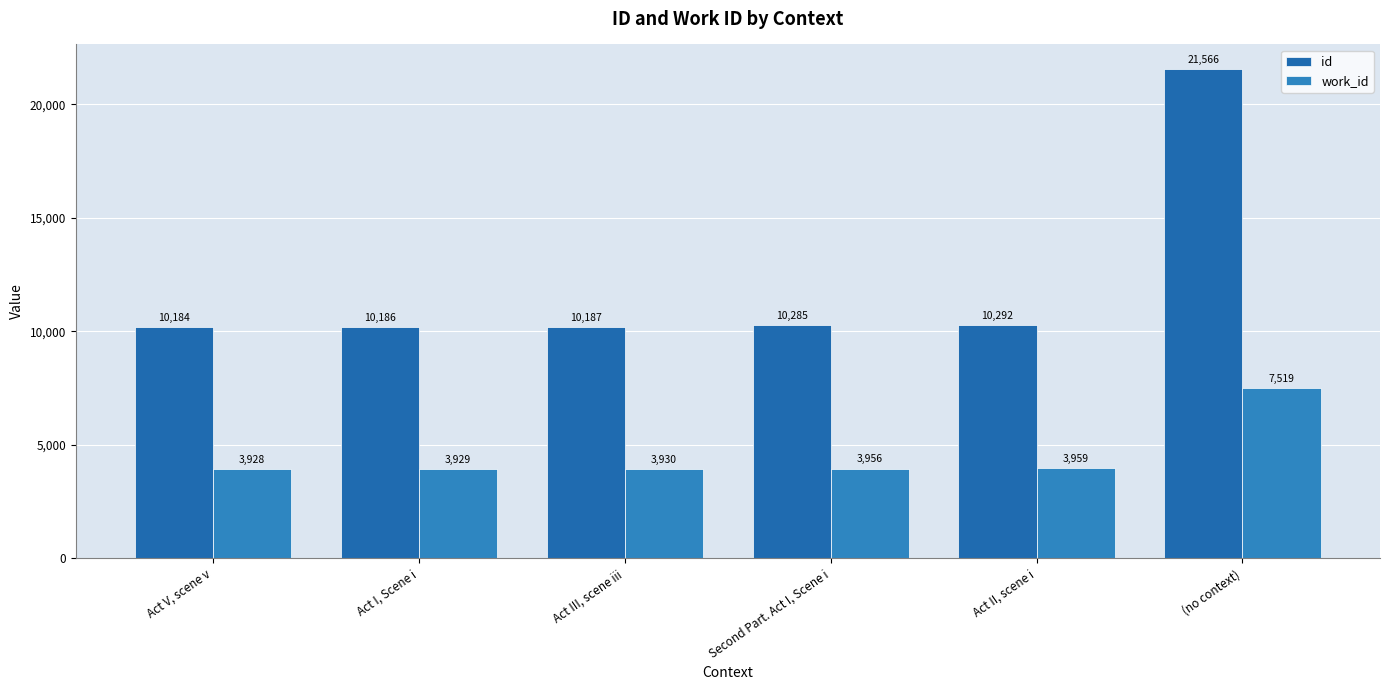

At Act I, Scene i, list the series in order from smallest to largest.

work_id, id